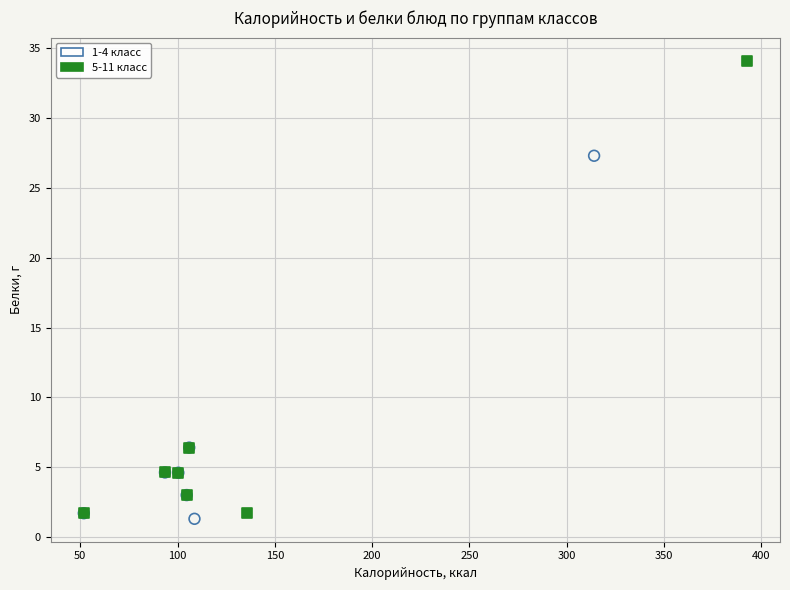

Which series contains the highest Y value?

5-11 класс